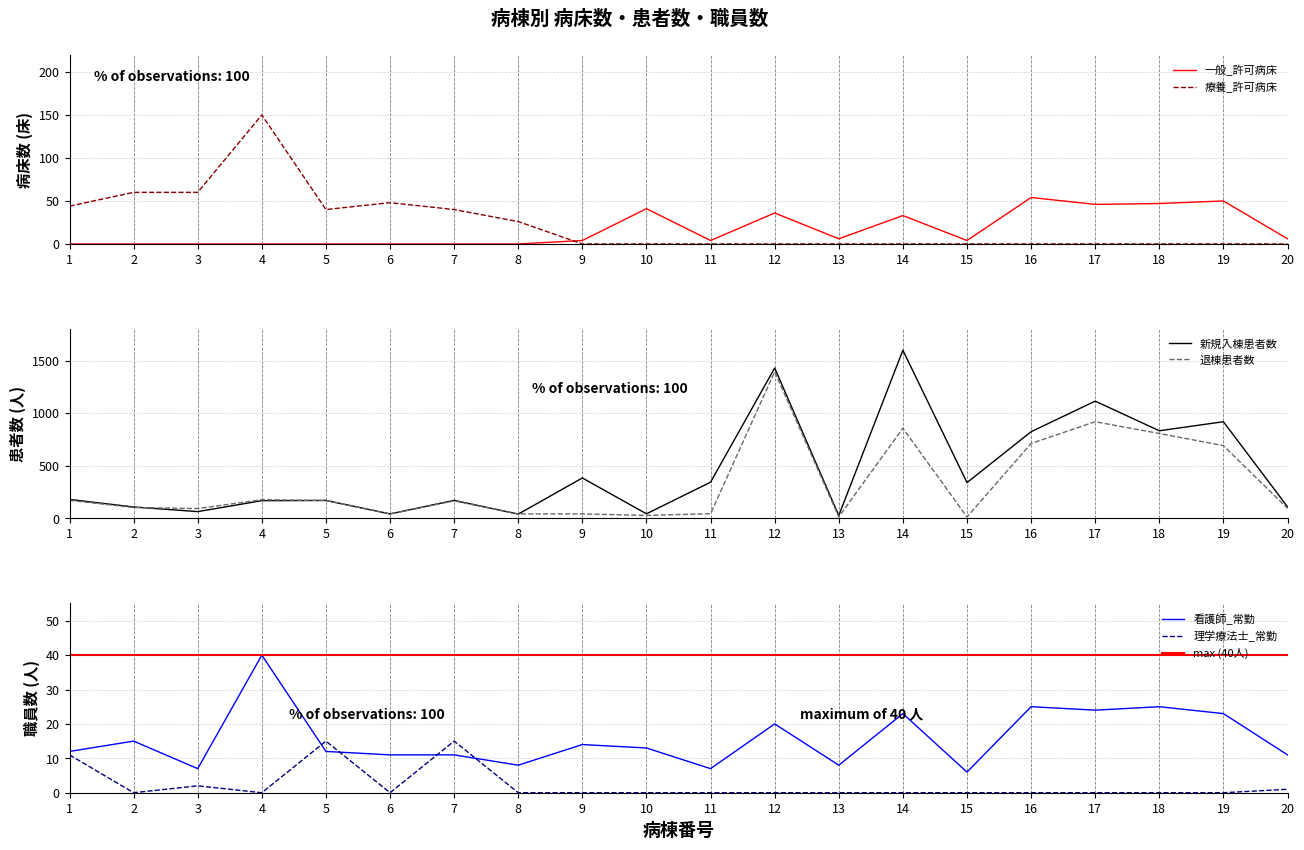

How many data points in 退棟患者数_年間 are less than 166?

10